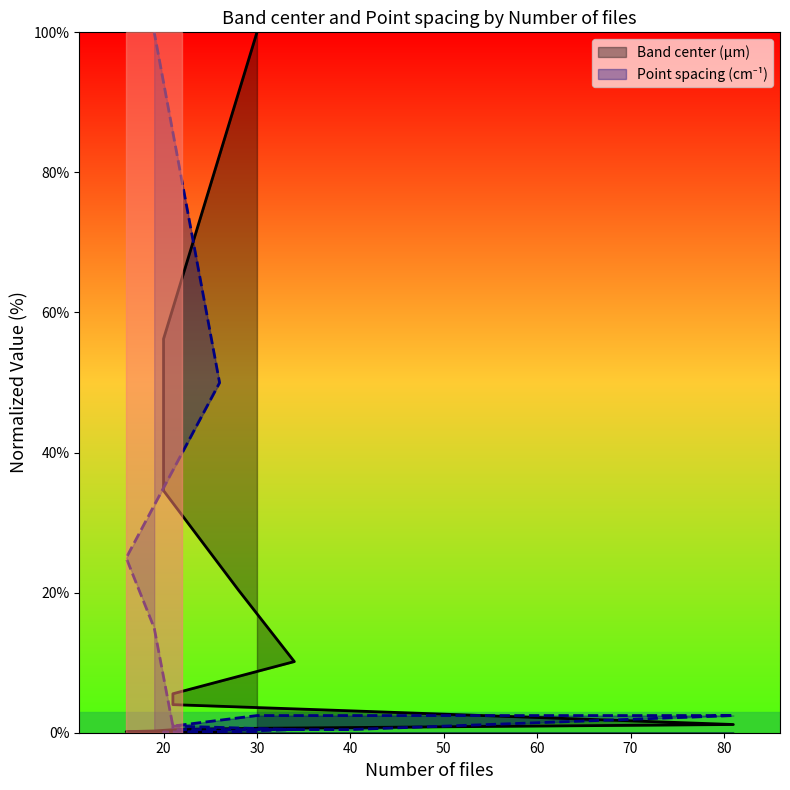

Rank the series at 34 from lowest to highest value.

Point spacing (cm⁻¹), Band center (µm)